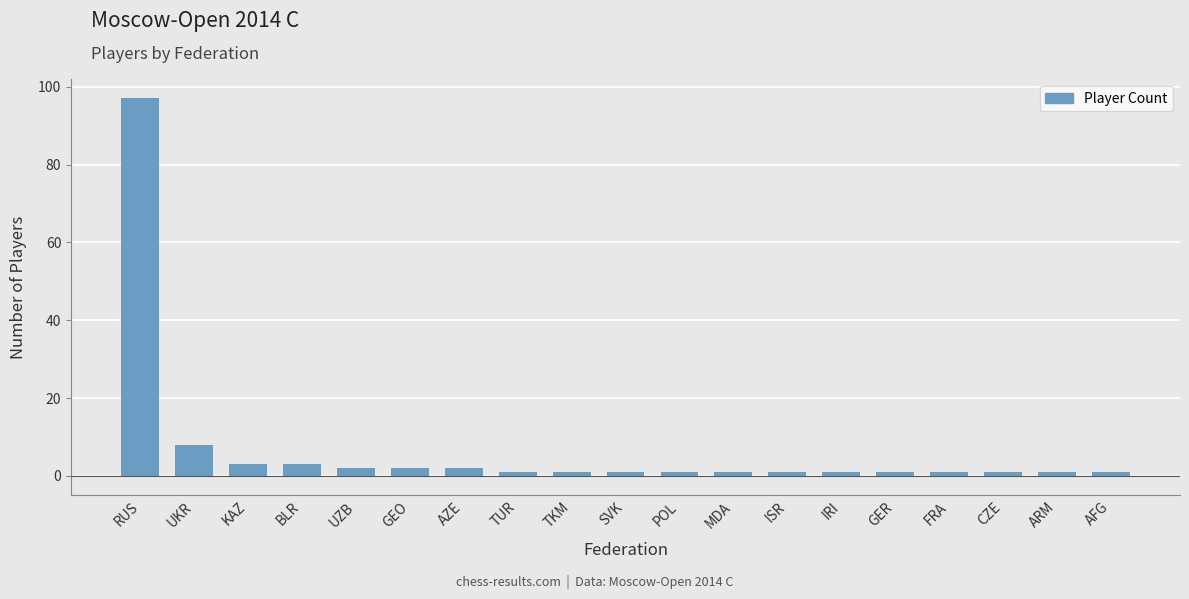

What is the label of the 1st bar from the right?

AFG